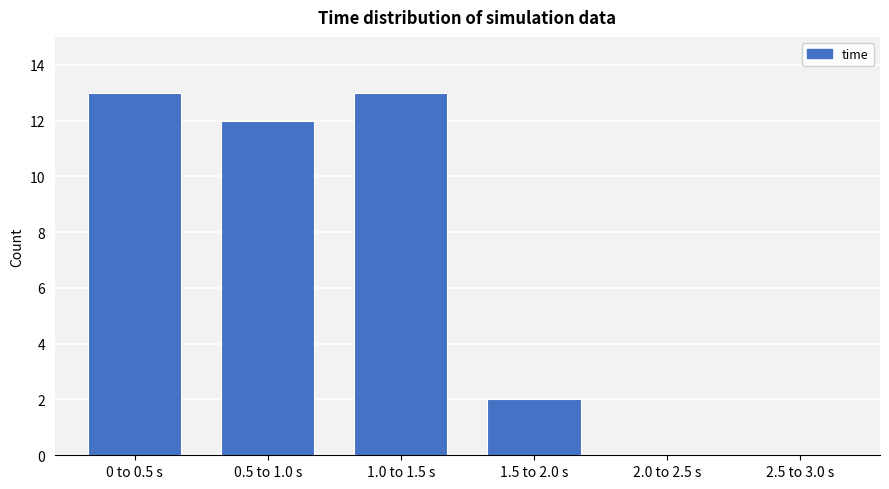

Reading right to left, transcribe all the data shown in this chart.

2.5 to 3.0 s=0	2.0 to 2.5 s=0	1.5 to 2.0 s=2	1.0 to 1.5 s=13	0.5 to 1.0 s=12	0 to 0.5 s=13